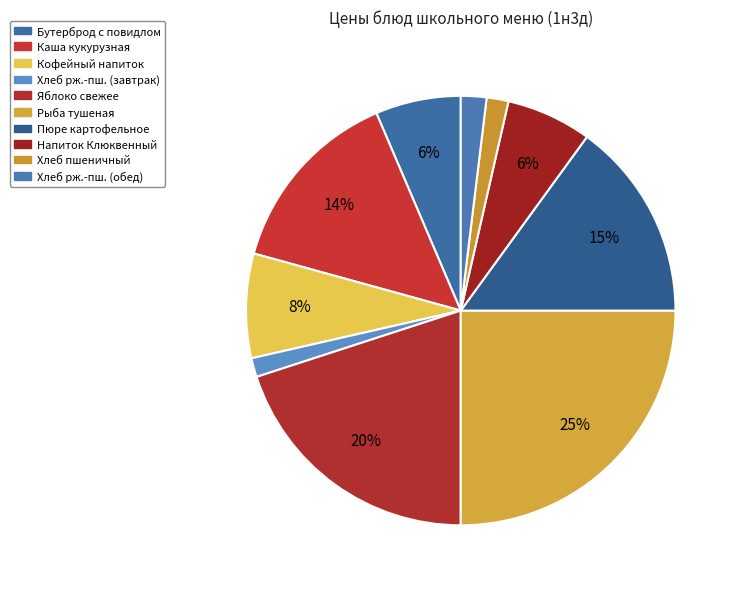

Count the number of slices in the pie.

10